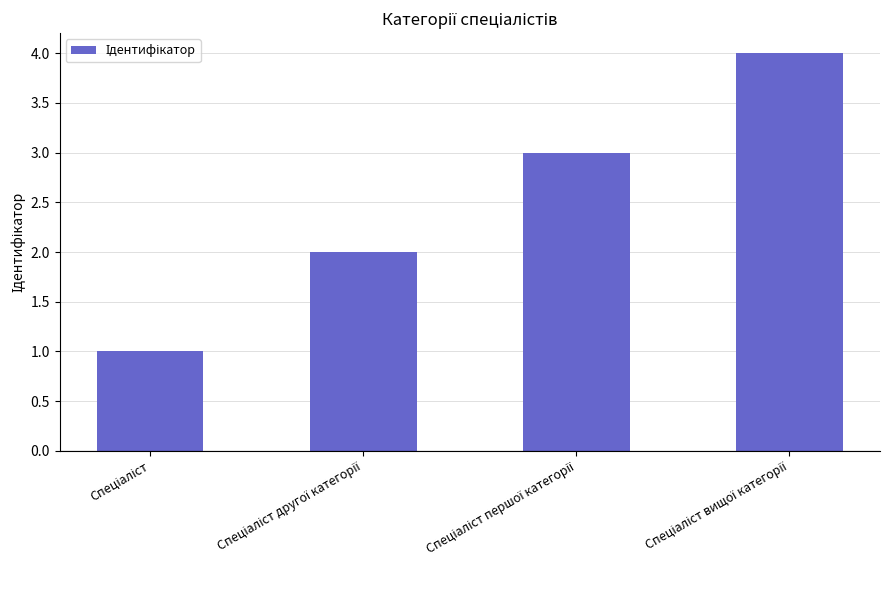

How many data points are less than 3?

2